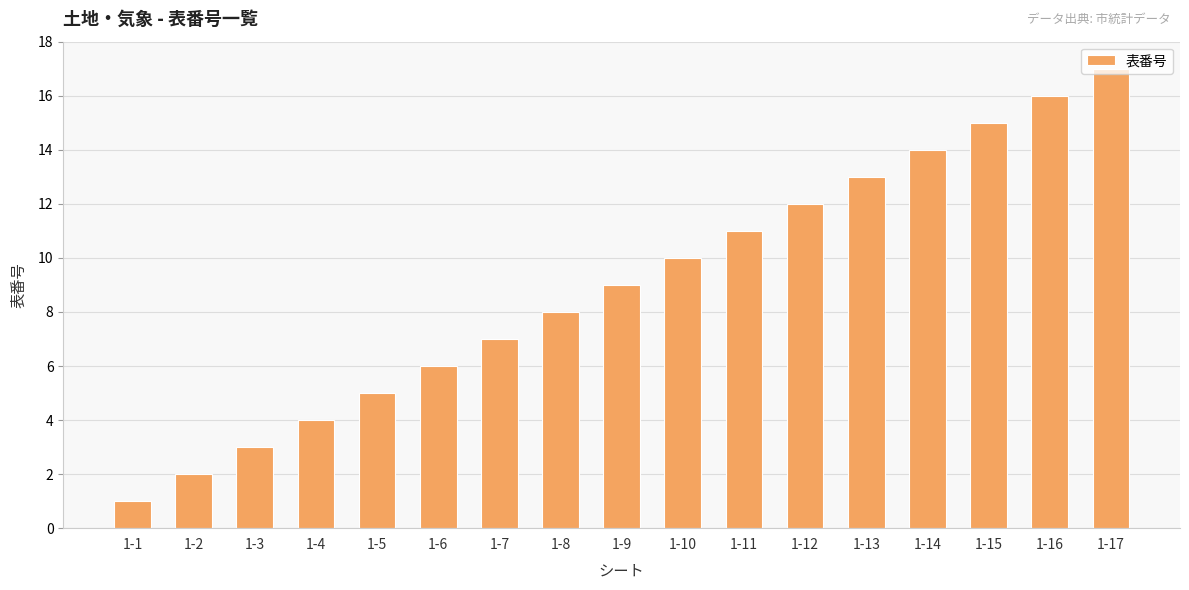

What is the value of the 1st bar from the left?

1